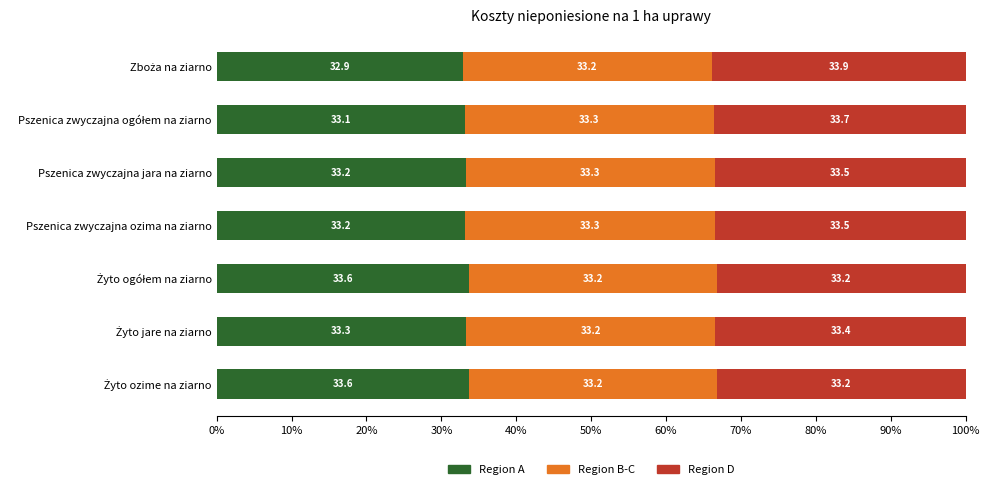

What is the difference between the maximum and minimum values in the Region A series?

0.7